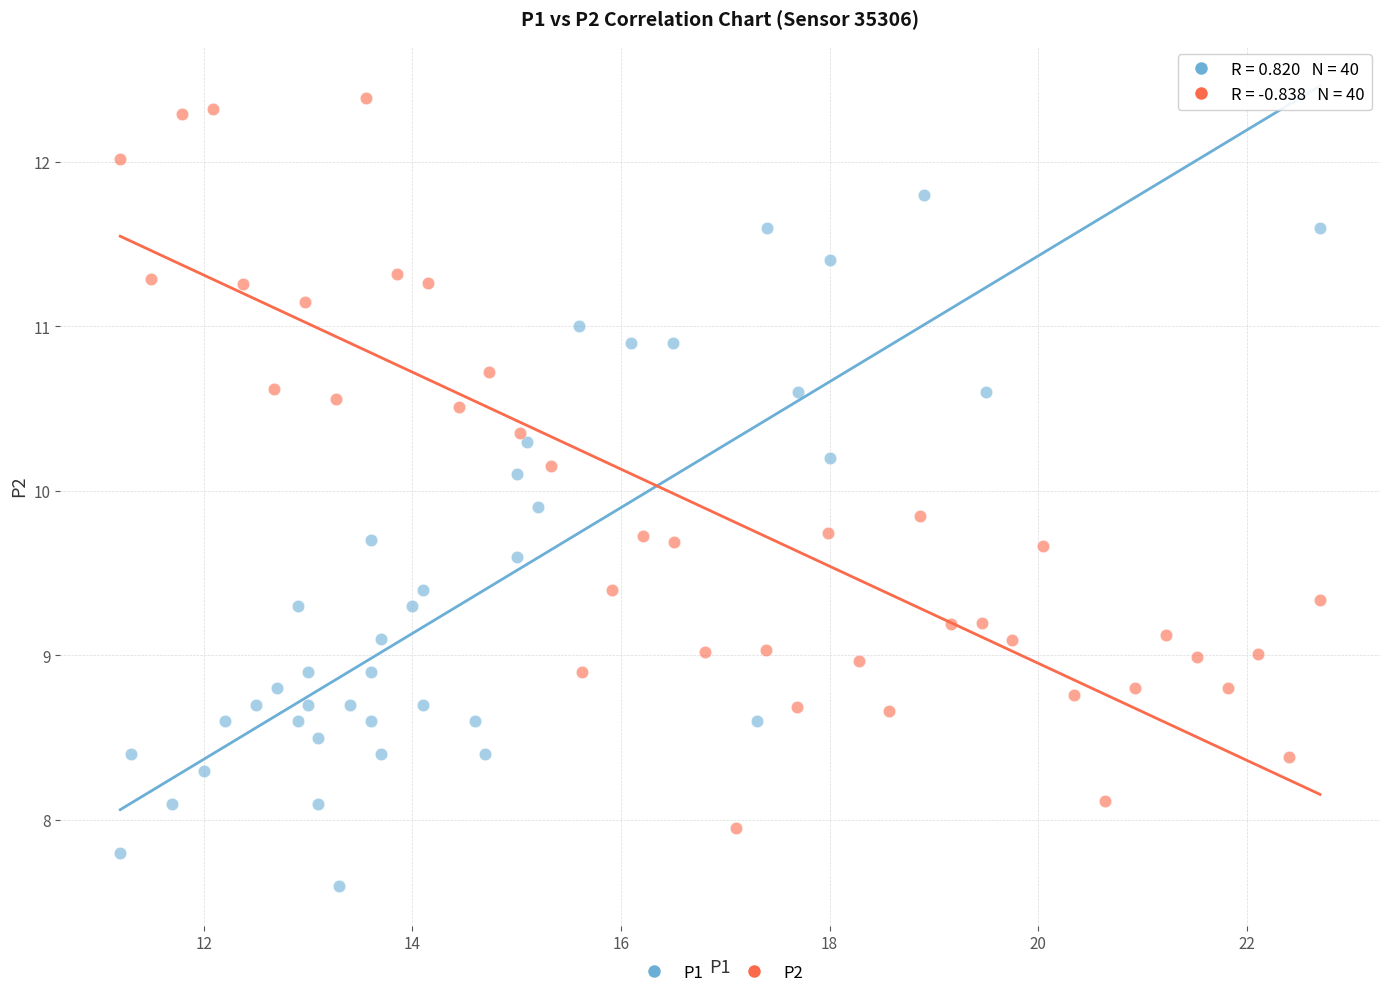

Which series has the largest Y range (max minus min)?

P2